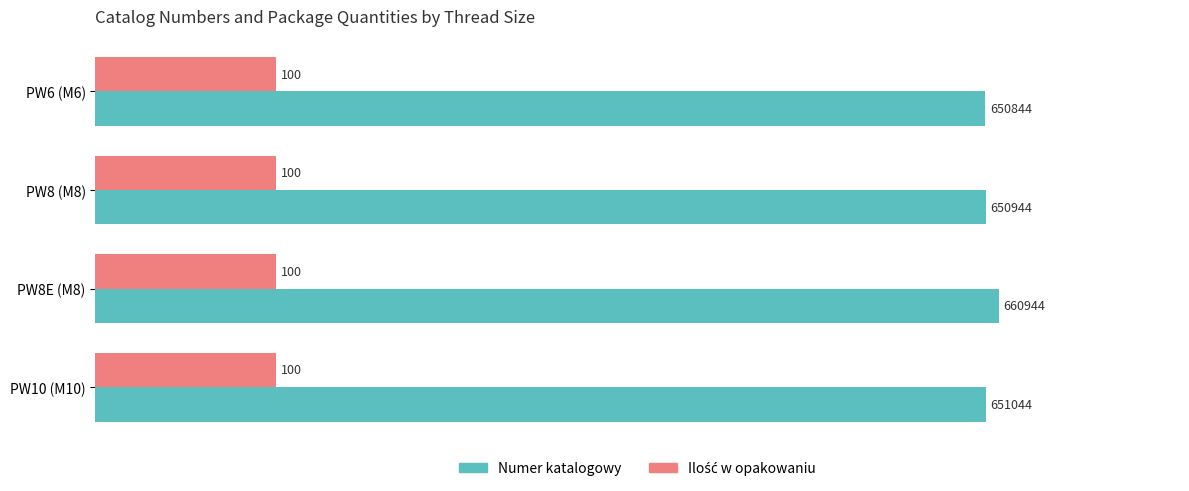

At how many categories does at least one series exceed 77?

4